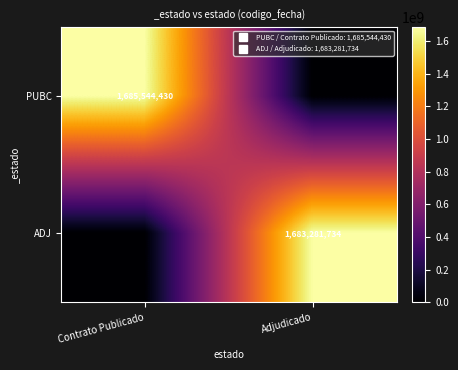

Which category has the highest value in the ADJ series?

Adjudicado